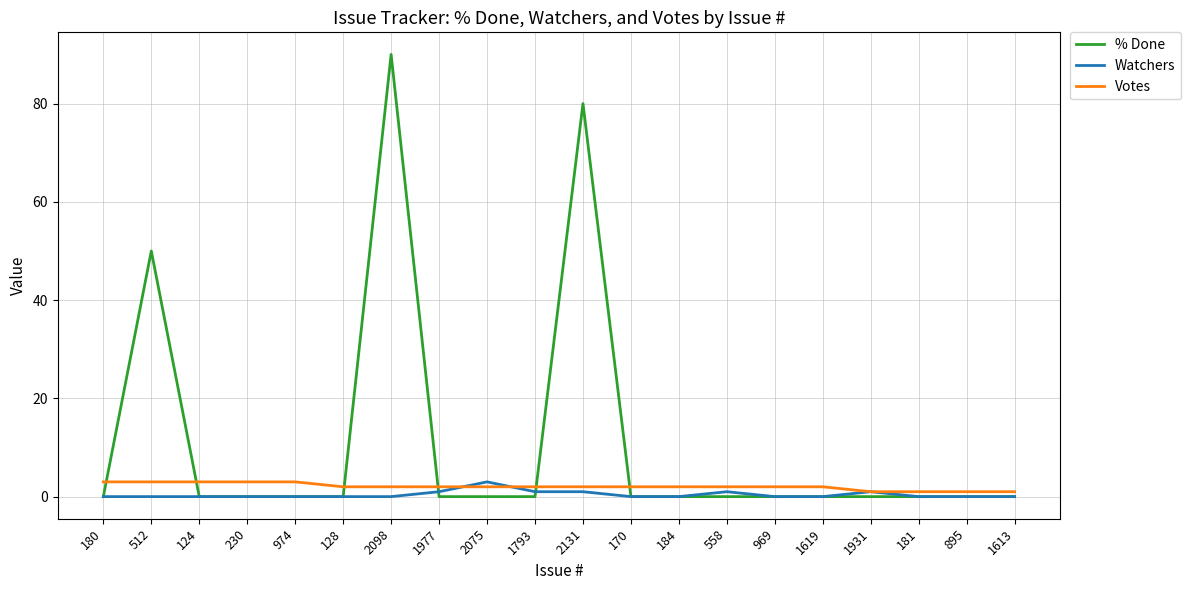

Does the chart display data point markers on the line(s)?

No